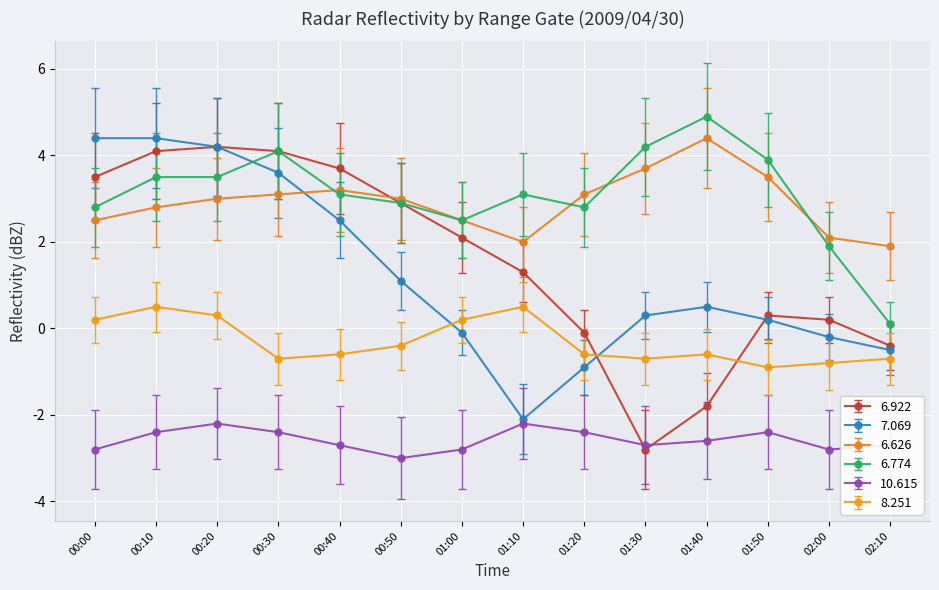

True or false: 10.615 has more than 0 interior local peaks.

True